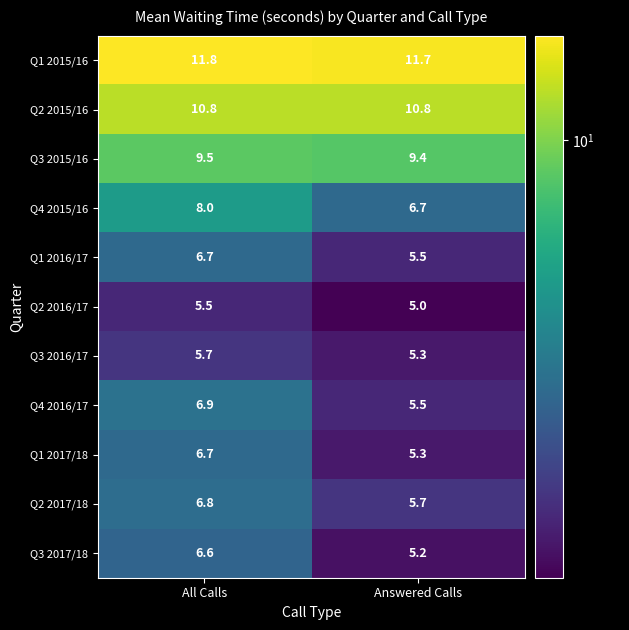

Which series has the largest total across all categories?

Q1 2015/16